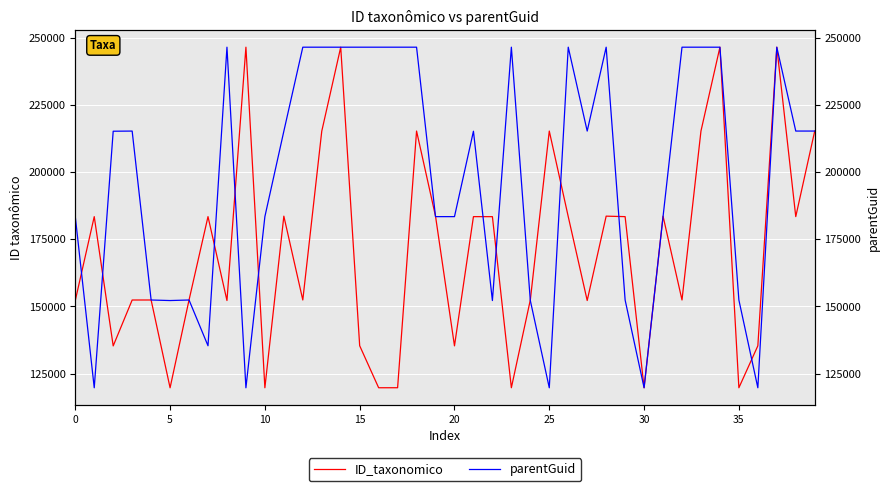

What is the spread (max minus min) of values at 32?

94044